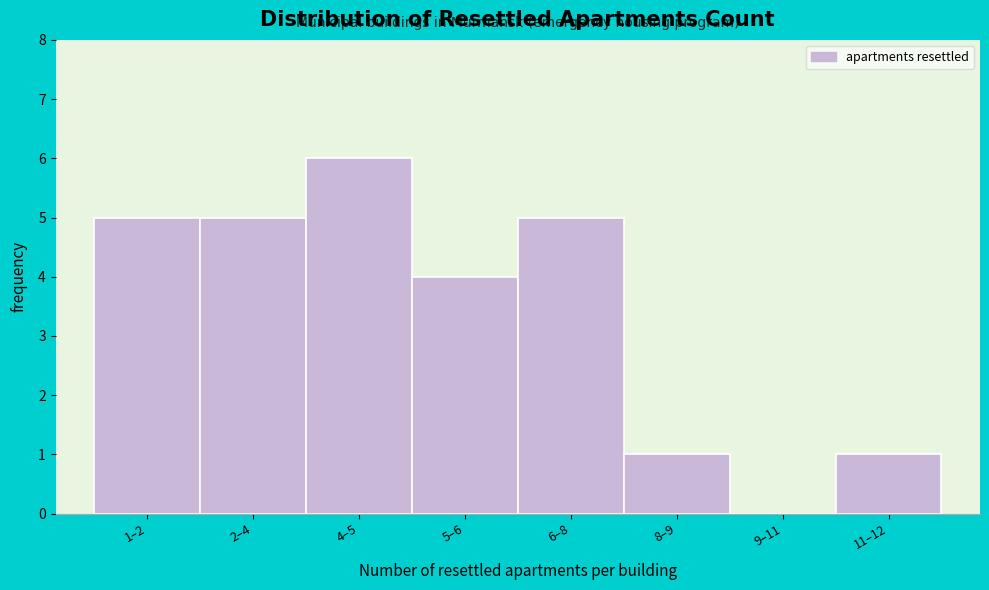

Reading left to right, extract all data points from this chart.

1–2=5	2–4=5	4–5=6	5–6=4	6–8=5	8–9=1	9–11=0	11–12=1